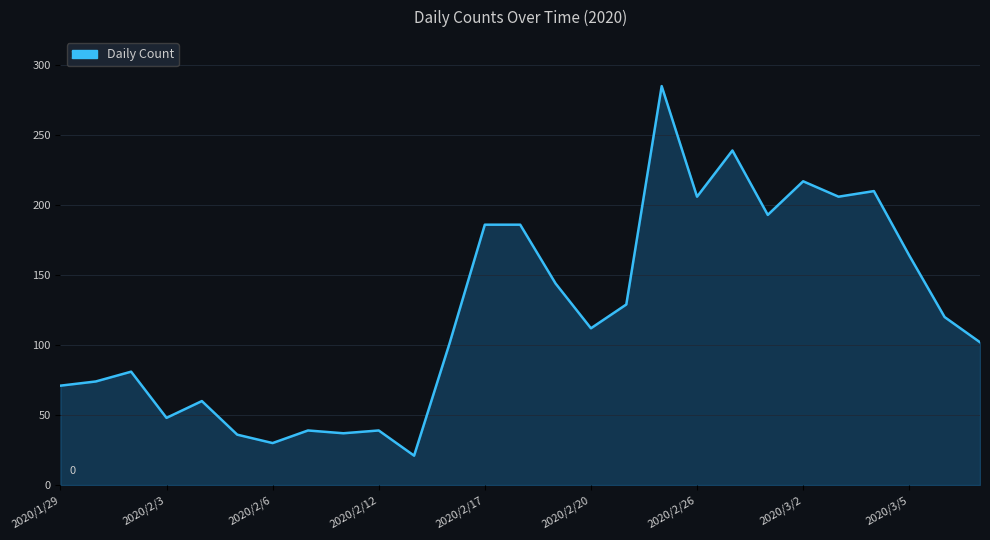

How many values are below 112?

13